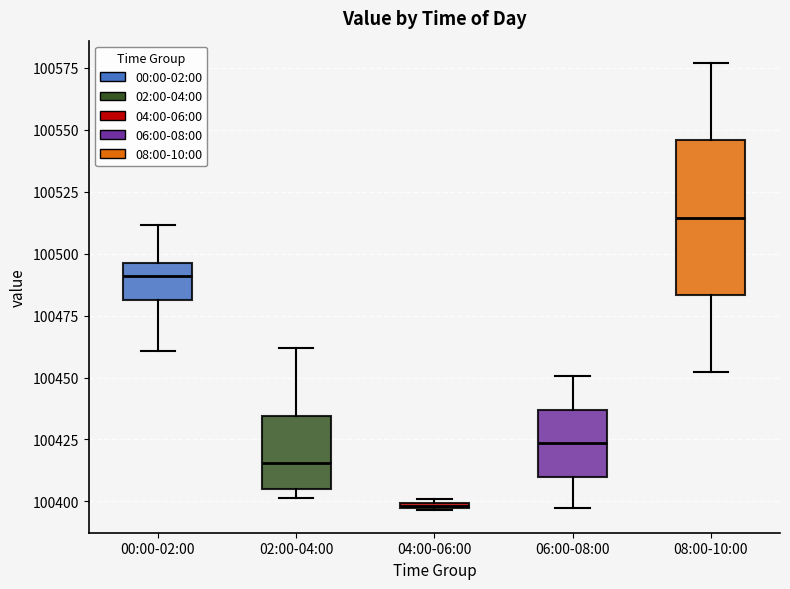

Which box has the lowest median line?

04:00-06:00